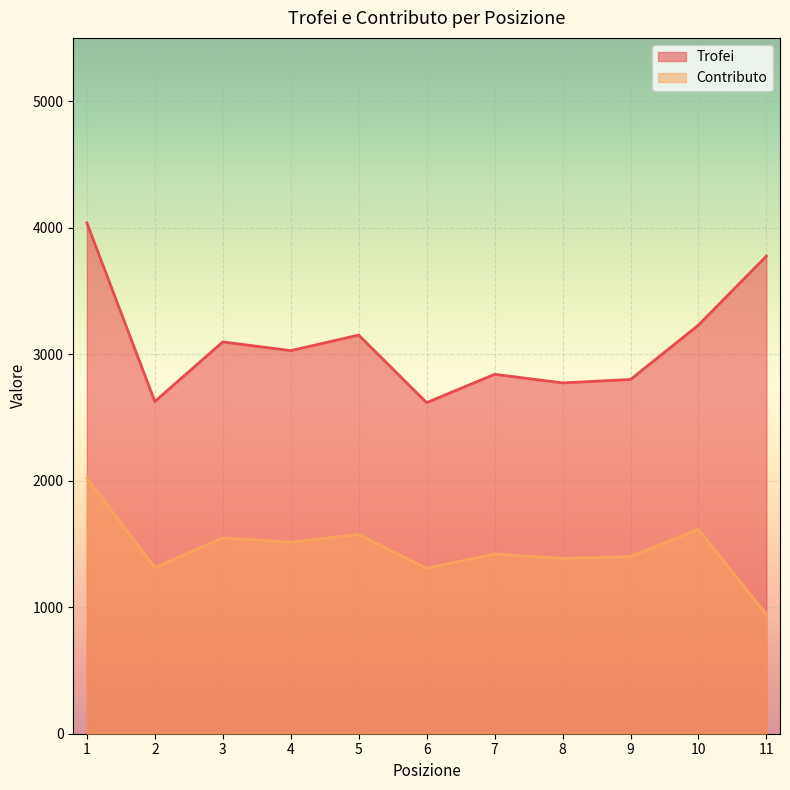

What is the sum of all Contributo values?

16041